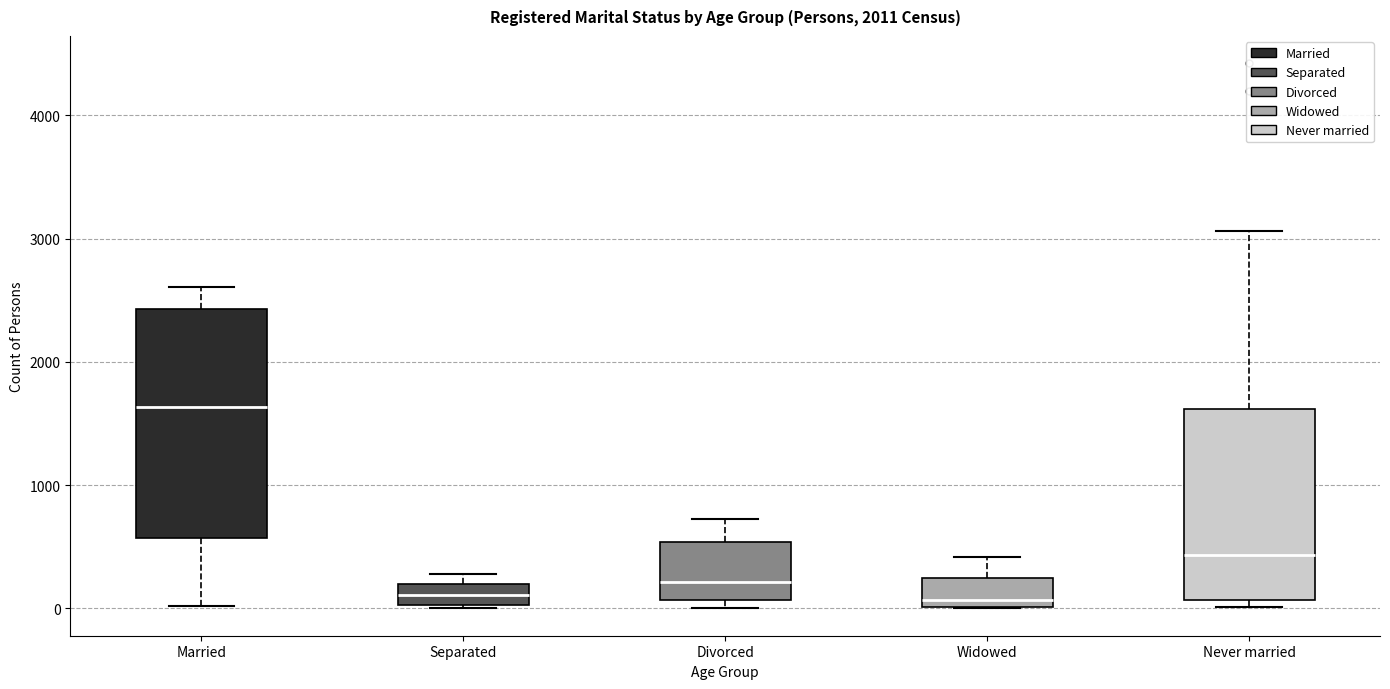

Which box has the highest median line?

Married